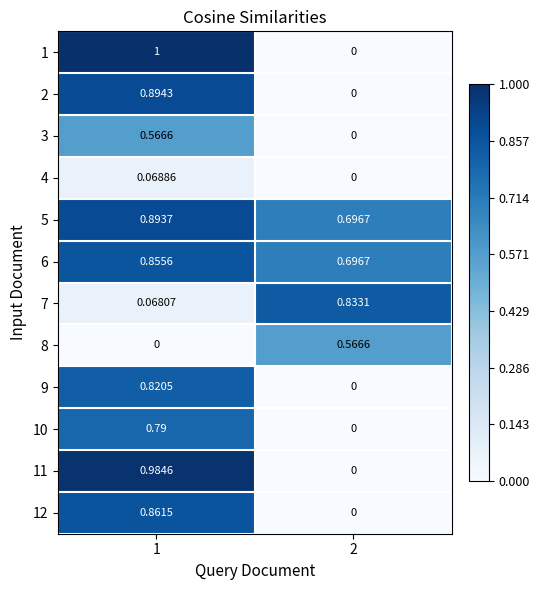

At which category is the sum across all series the highest?

1